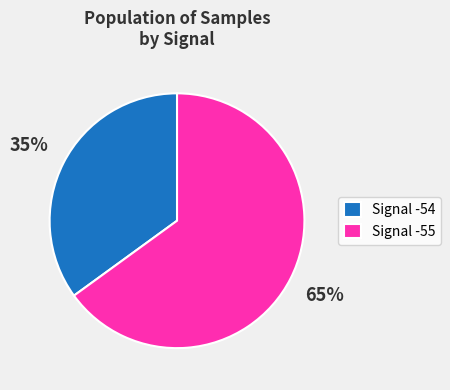

Combined, do Signal -54 and Signal -55 account for over 50%?

Yes